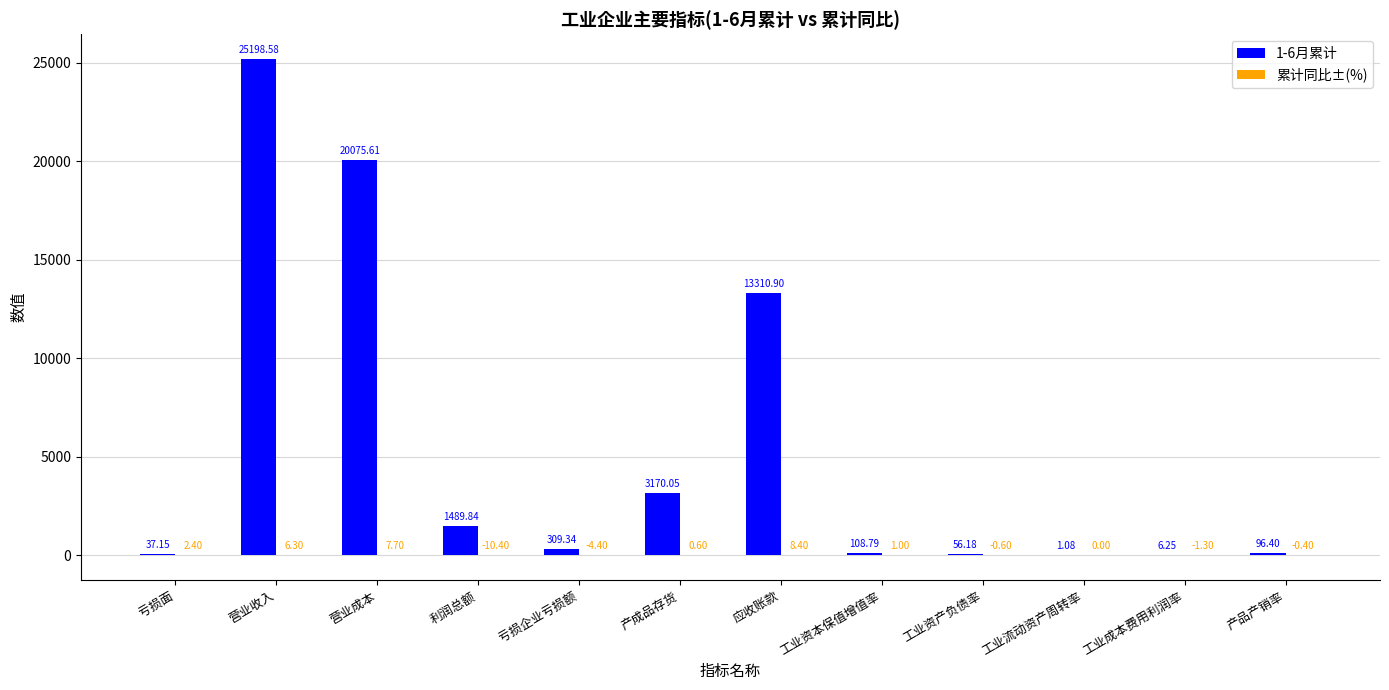

Are the bars grouped side by side (vs. stacked)?

Yes